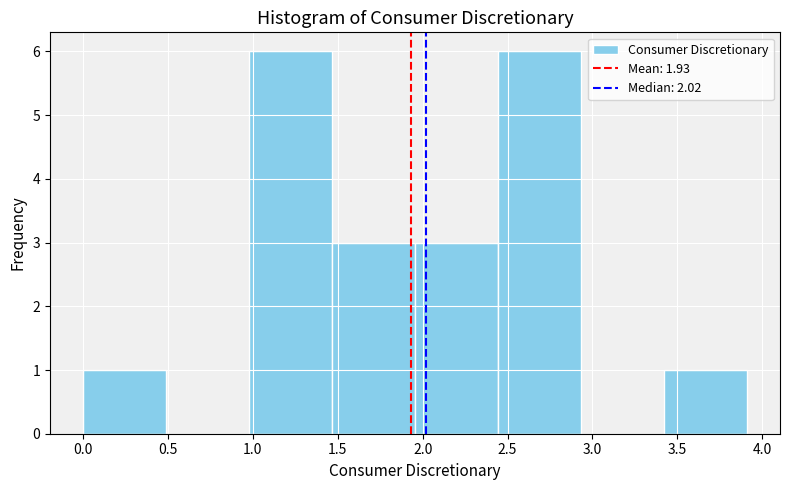

Reading left to right, transcribe this chart: for each bar, give the range it covers on the x-axis and its height. Neither the bar edges nor the heights are printed on the chart, so give them approximately, as read against the axes.

0.00 to 0.50: 1
0.50 to 1.00: 0
1.00 to 1.45: 6
1.45 to 1.95: 3
1.95 to 2.45: 3
2.45 to 2.95: 6
2.95 to 3.40: 0
3.40 to 3.90: 1